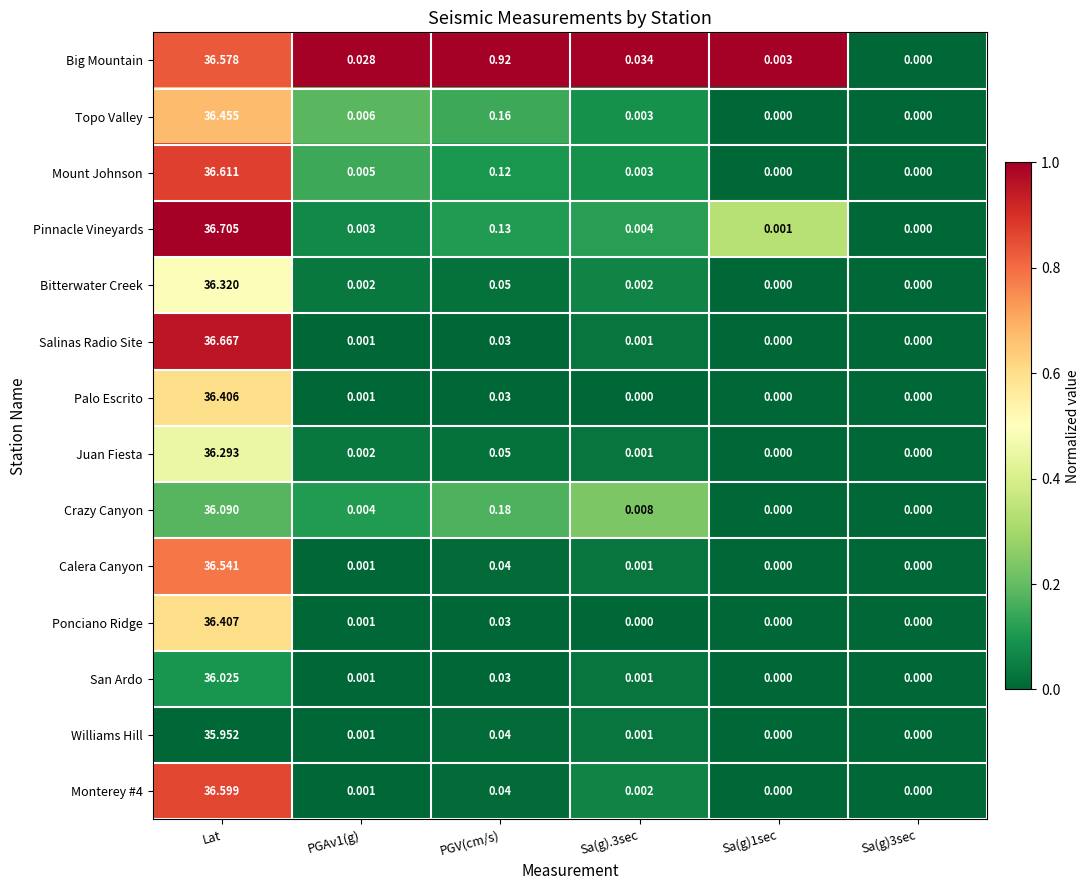

At which category does the chart reach its peak across all series?

Lat